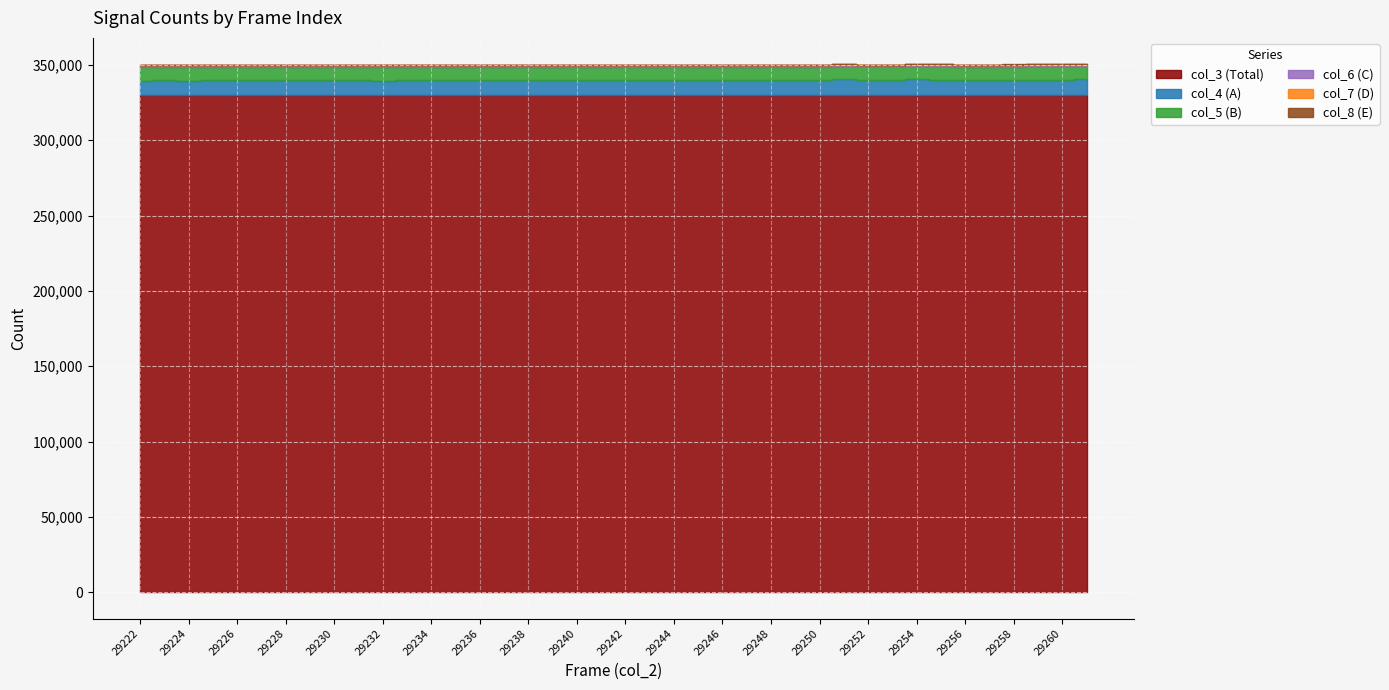

What is the difference between the maximum and second lowest values in the col_5 (B) series?

400